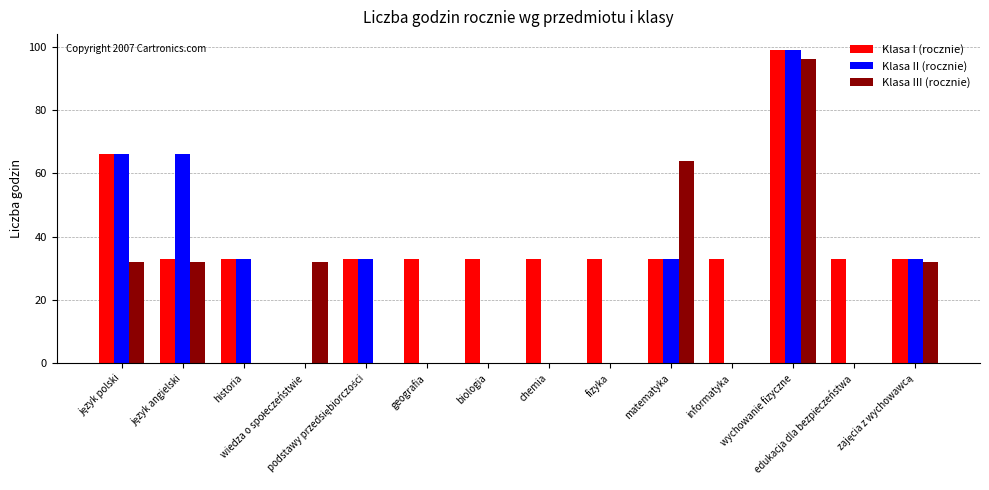

What is the maximum value for Klasa II (rocznie)?

99